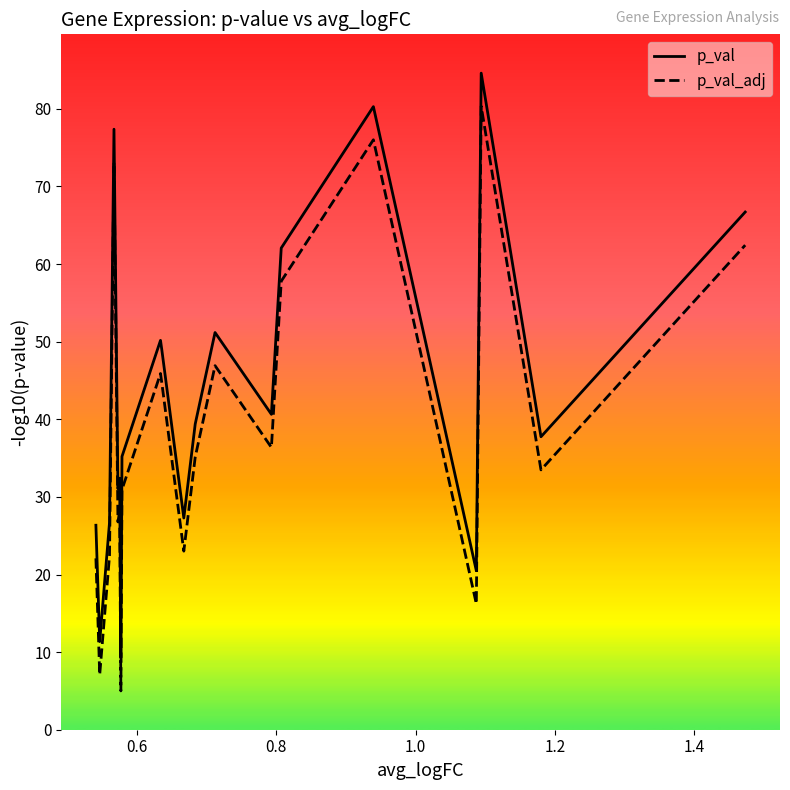

True or false: p_val and p_val_adj cross at least once.

False